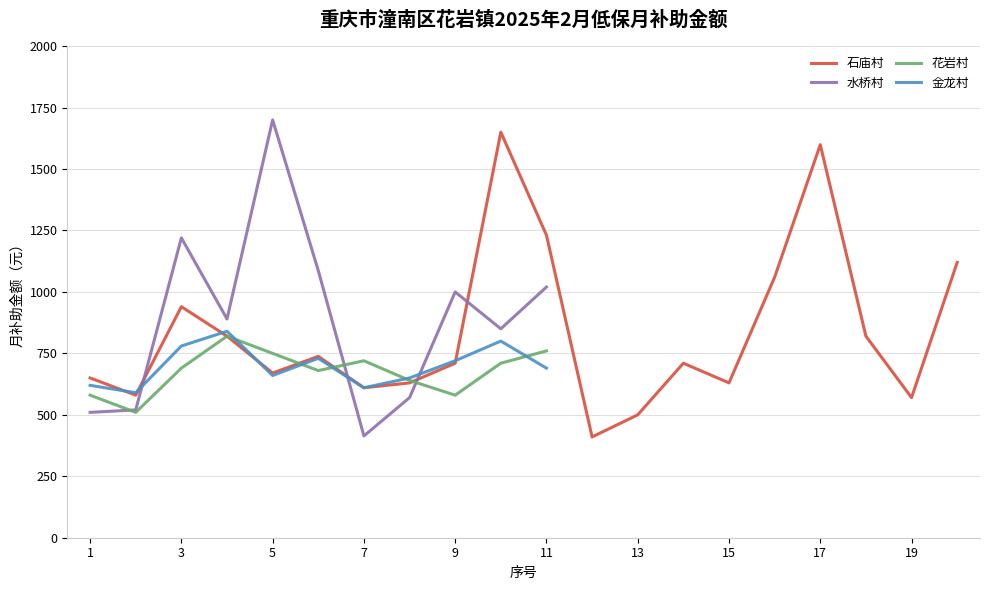

Is the value of 金龙村 at 11 greater than the value of 花岩村 at 11?

No